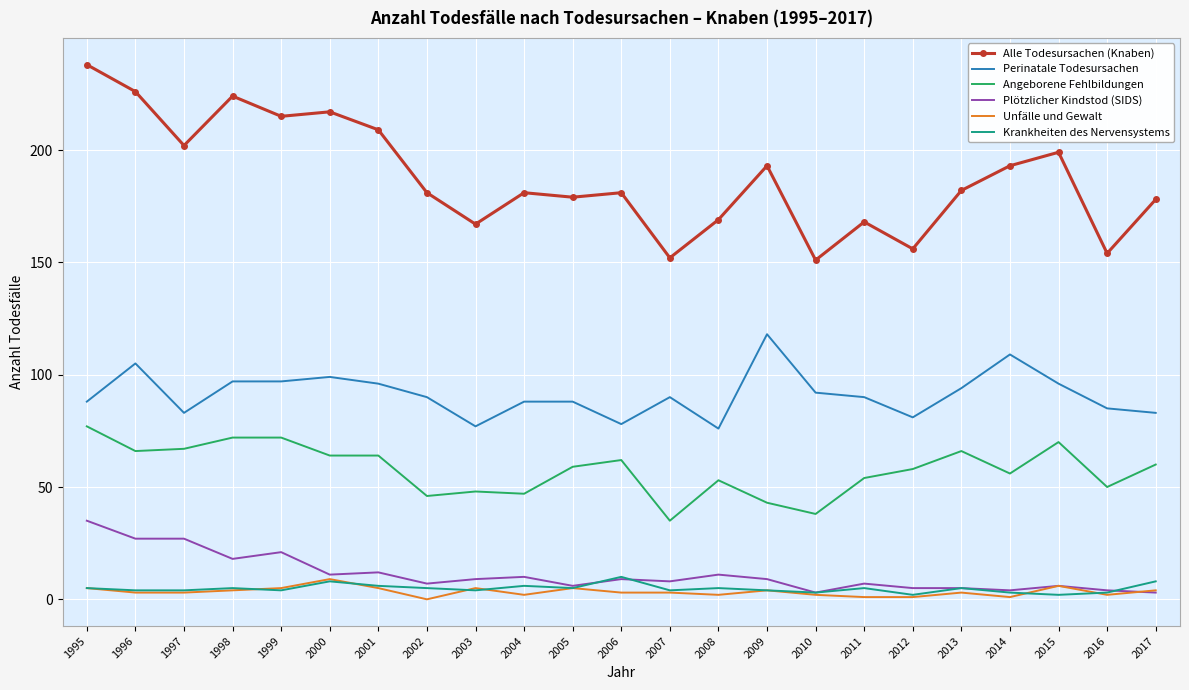

Is it true that Perinatale Todesursachen equals 105 at 1996?

True